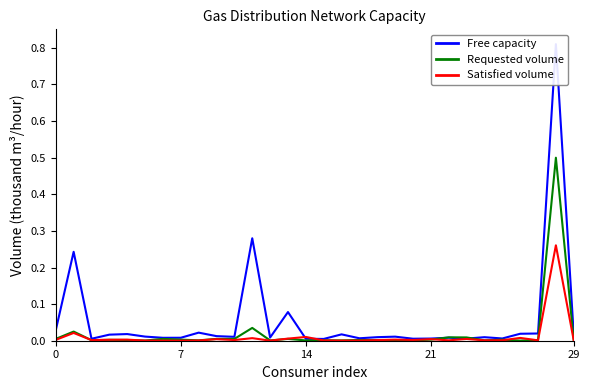

Between which two adjacent categories do Free capacity and Satisfied volume first intersect?

13 and 14